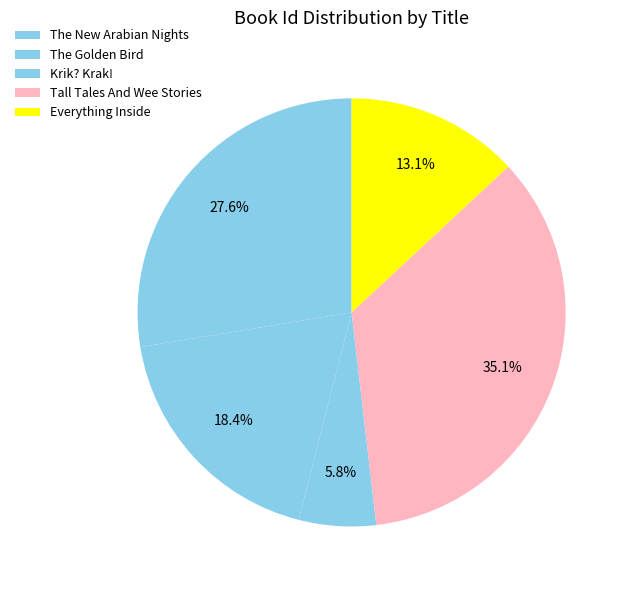

How many segments does this pie chart have?

5